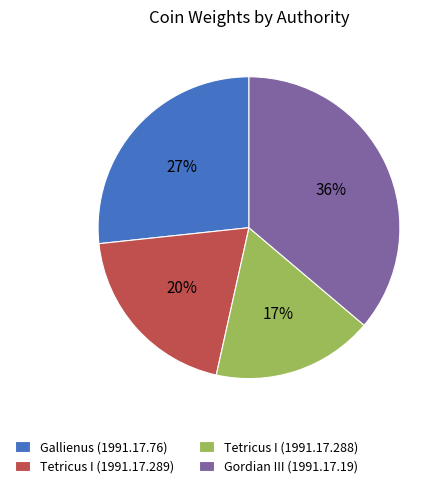

How many segments does this pie chart have?

4